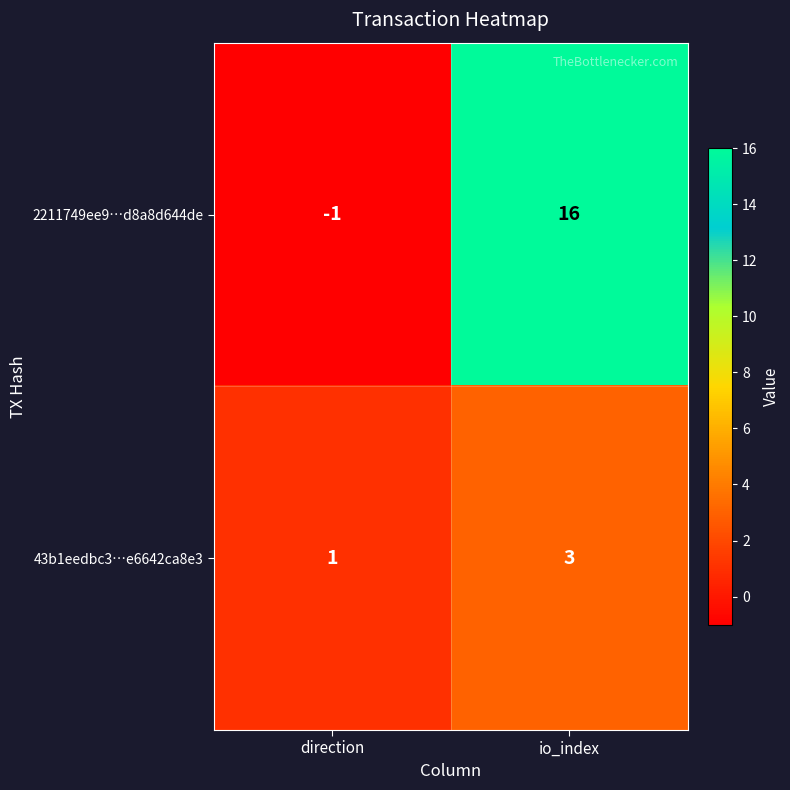

Is it true that 43b1eedbc3…e6642ca8e3 equals 5 at io_index?

False